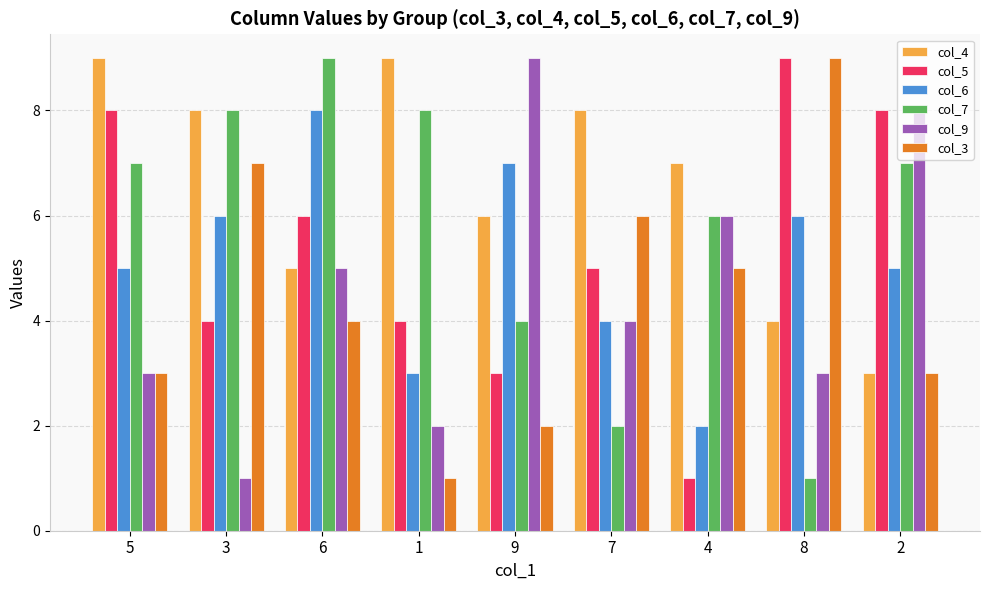

What value does the col_9 series have at 4?

6